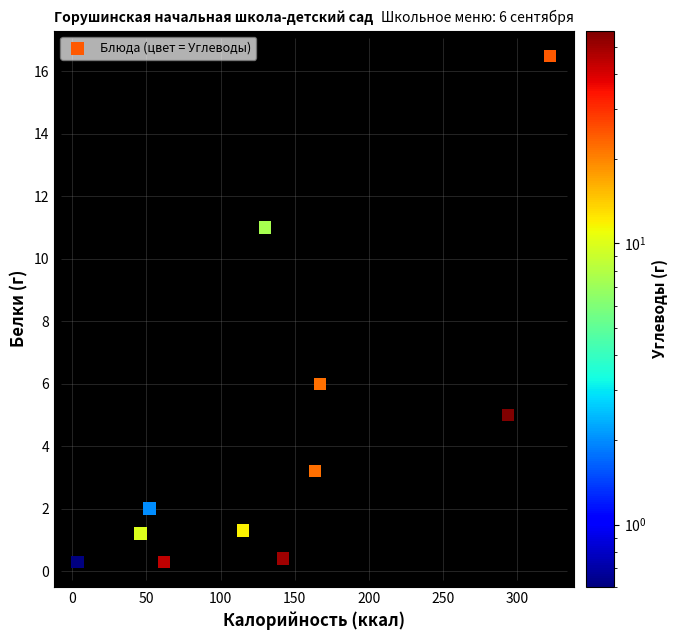

What is the range of Y values (max minus min)?

16.2